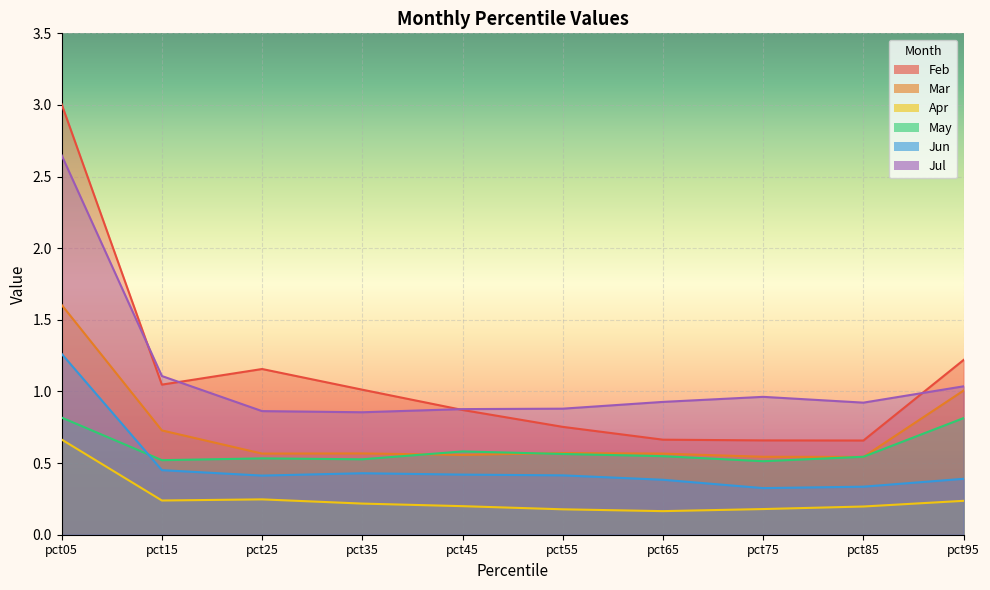

Reading right to left, list all the values displayed in this chart.

Feb: 1.2	0.7	0.7	0.7	0.8	0.9	1.0	1.2	1.0	3.0
Mar: 1.0	0.5	0.5	0.6	0.6	0.6	0.6	0.6	0.7	1.6
Apr: 0.2	0.2	0.2	0.2	0.2	0.2	0.2	0.2	0.2	0.7
May: 0.8	0.5	0.5	0.5	0.6	0.6	0.5	0.5	0.5	0.8
Jun: 0.4	0.3	0.3	0.4	0.4	0.4	0.4	0.4	0.5	1.3
Jul: 1.0	0.9	1.0	0.9	0.9	0.9	0.9	0.9	1.1	2.6